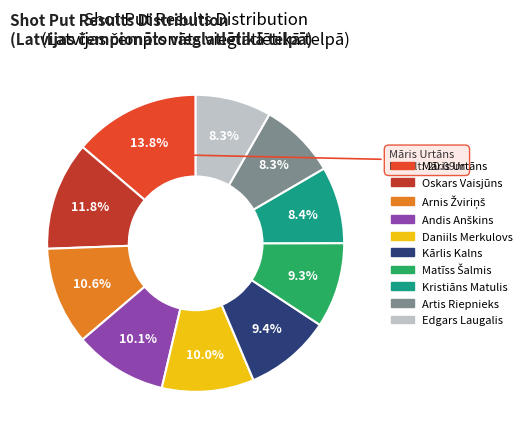

Does Edgars Laugalis represent more than half of the total?

No